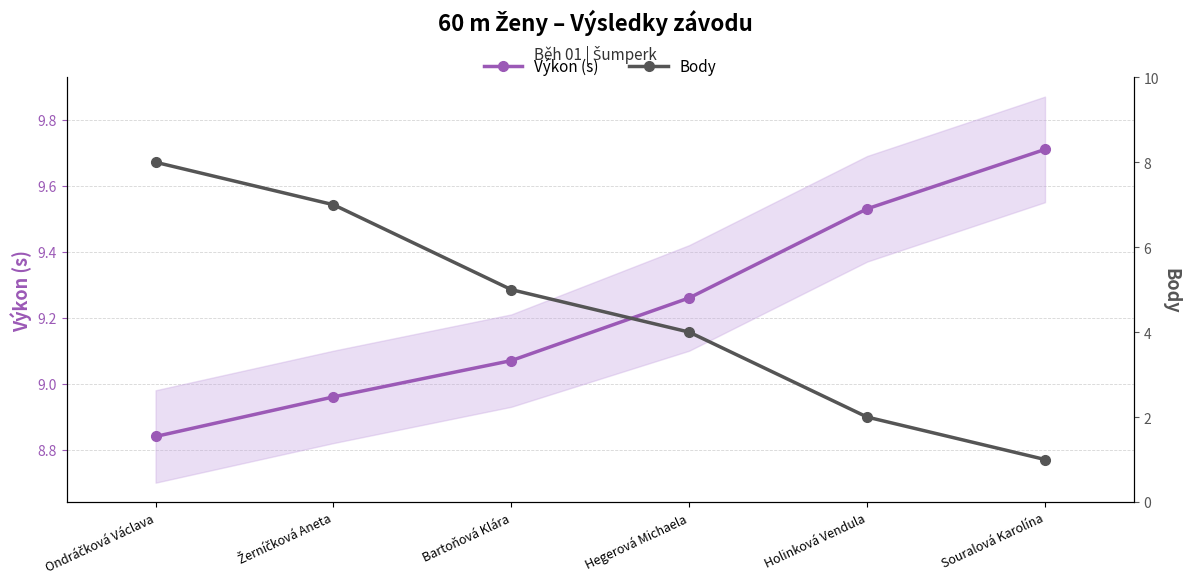

What is the average value of the Výkon (s) series?

9.2